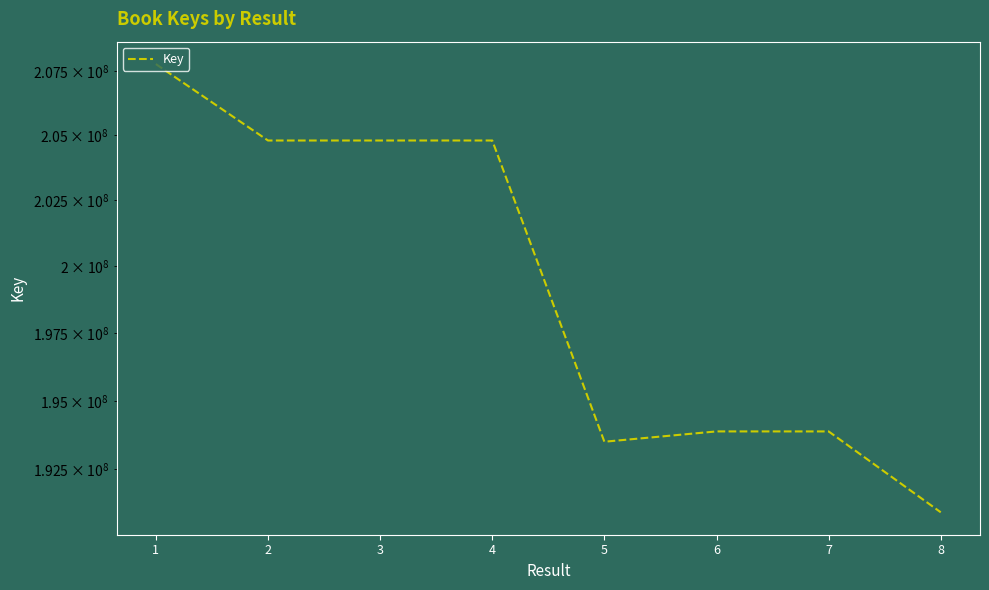

What is the value of the 7th point from the left?

193878365